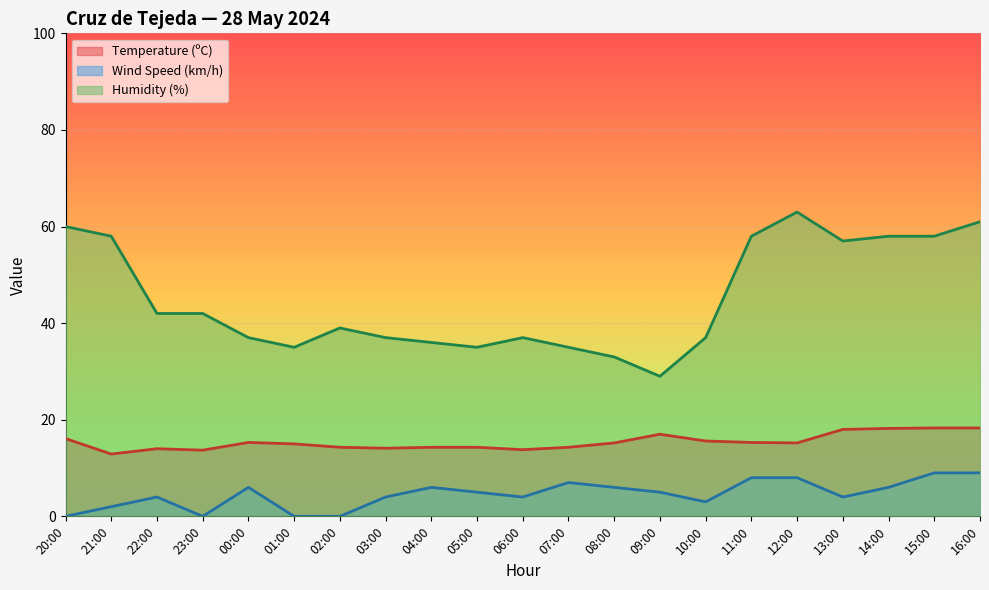

True or false: Humidity (%) has a value of 35.5 at 21:00.

False